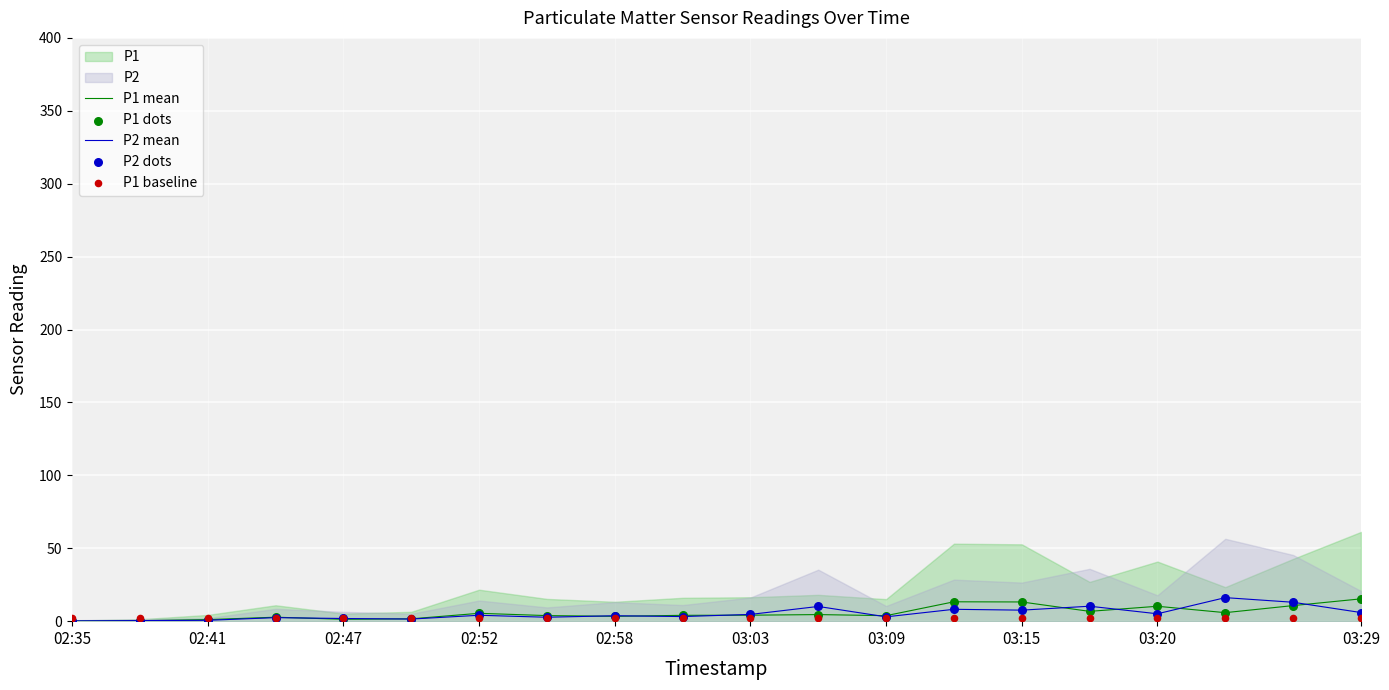

Which series has the largest Y range (max minus min)?

P2 mean